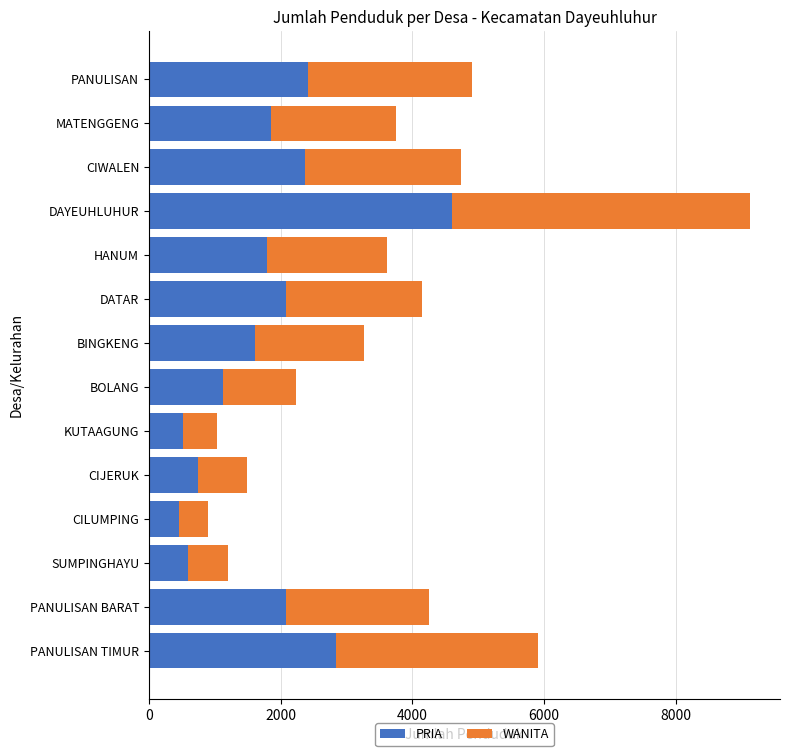

What is the average value of the PRIA series?

1790